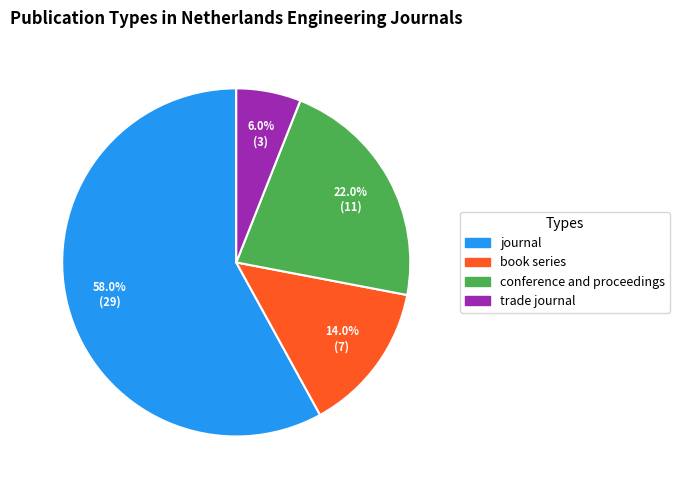

Which has a higher value, book series or journal?

journal